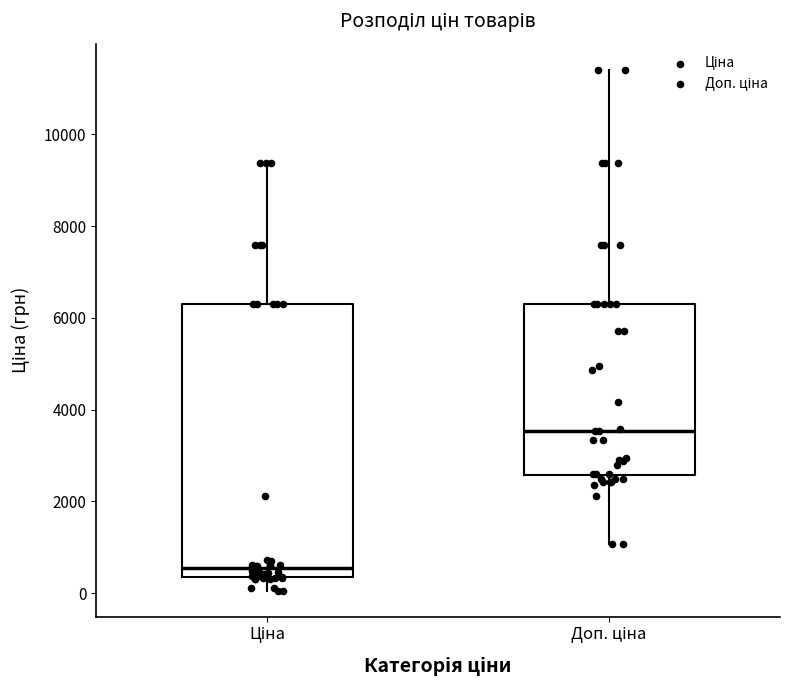

Where does the upper whisker of the box for Ціна end on the y-axis? The values are not printed on the chart, so give them approximately, as read against the axis.

9400